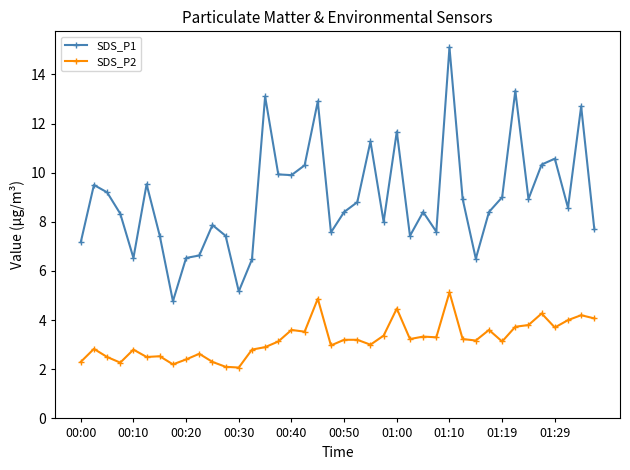

In SDS_P2, how many points are lower than both neighbors (excluding endpoints)?

12